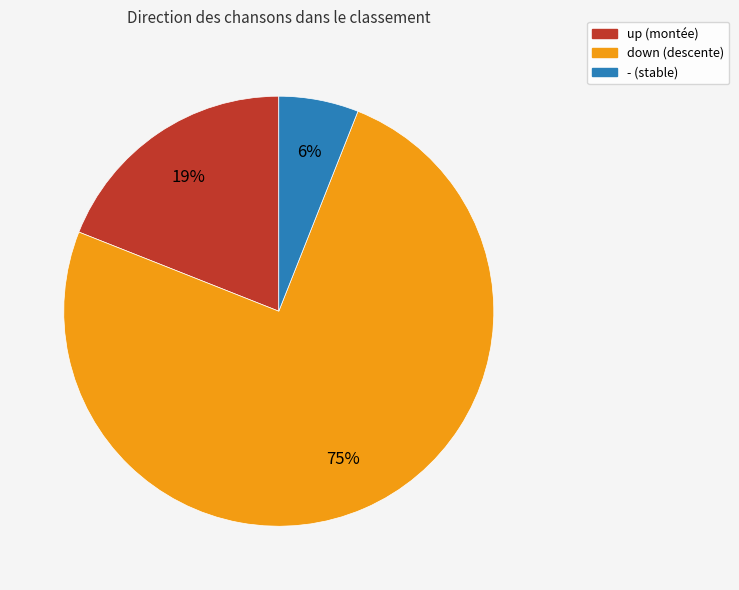

Is it true that - is 1% of the pie?

False